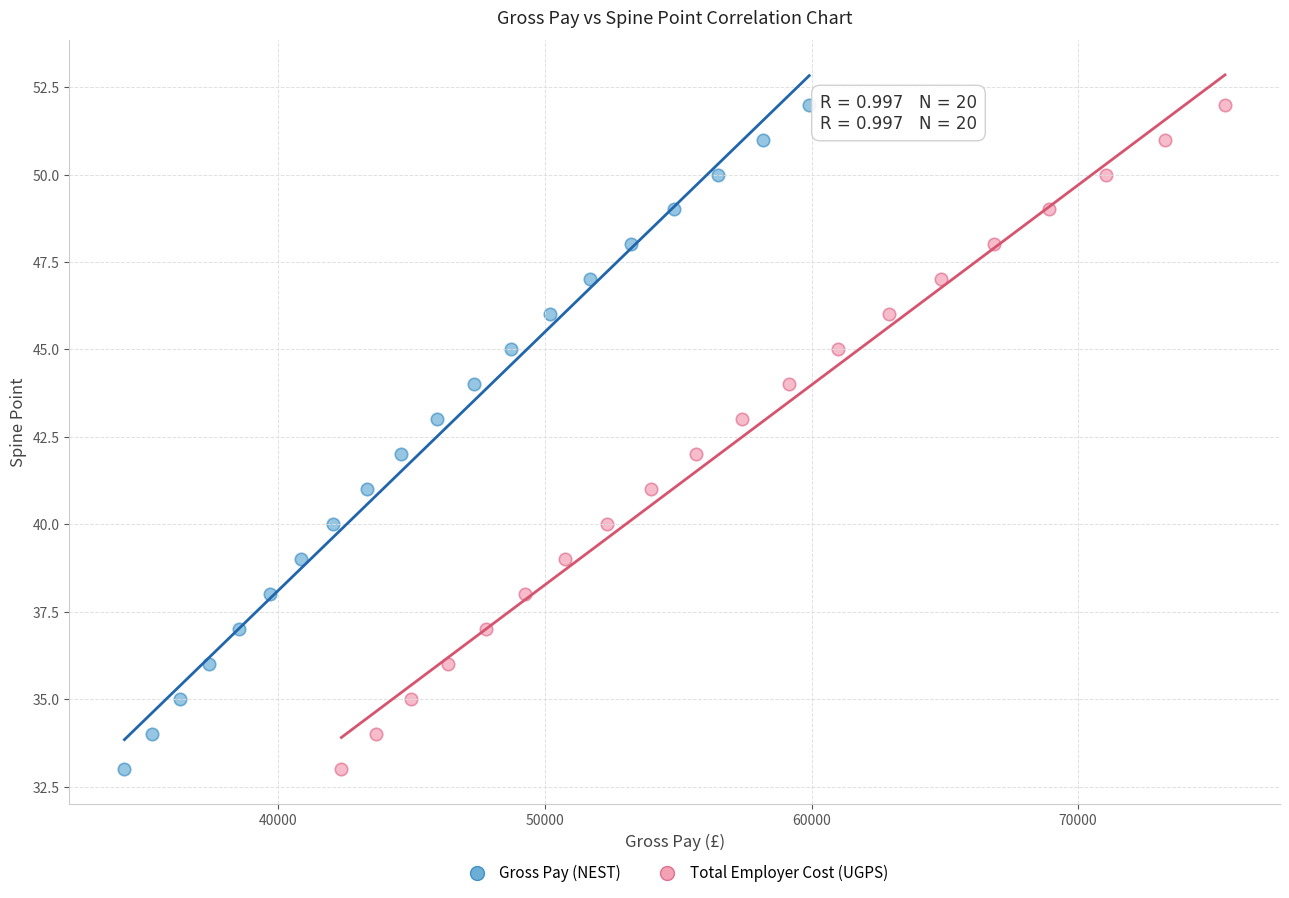

What are all the series names shown in the legend?

Gross Pay (NEST), Total Employer Cost (UGPS)